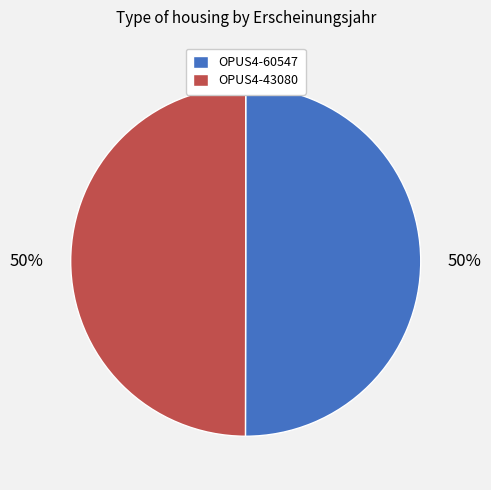

To the nearest percent, what is the average slice percentage?

50%